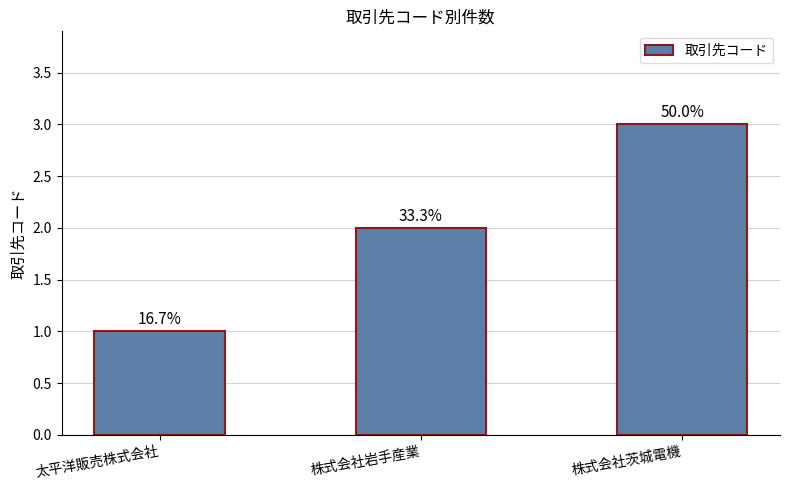

Are the bars horizontal?

No